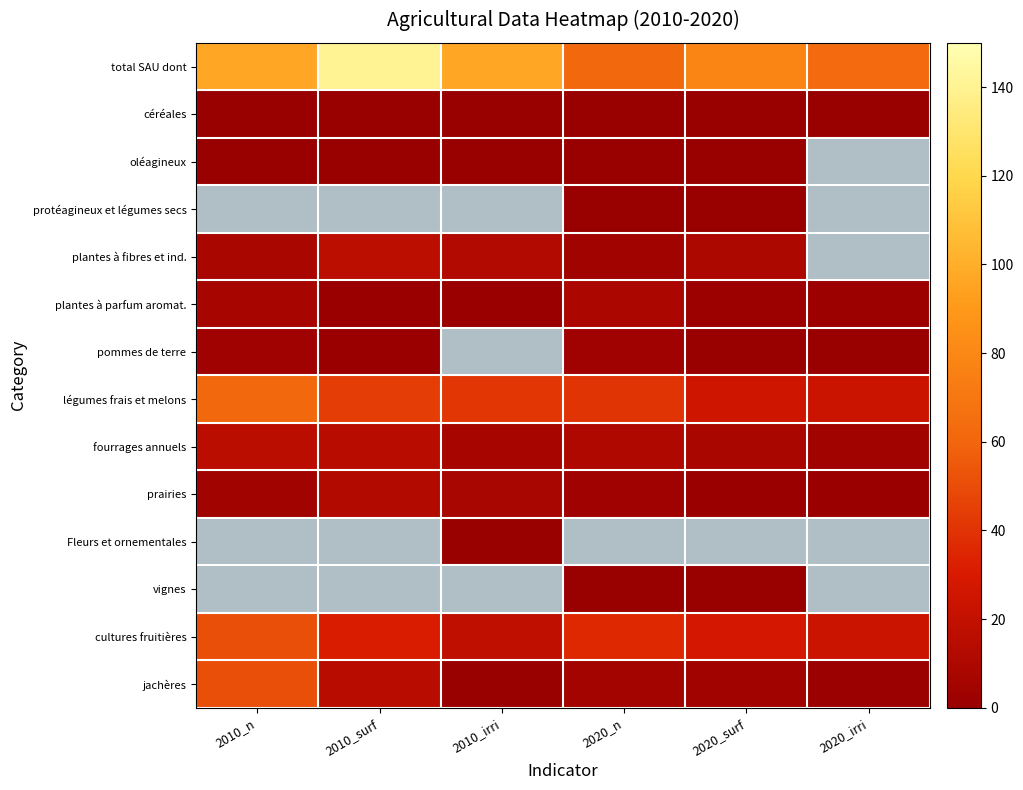

How many series are shown in this chart?

14